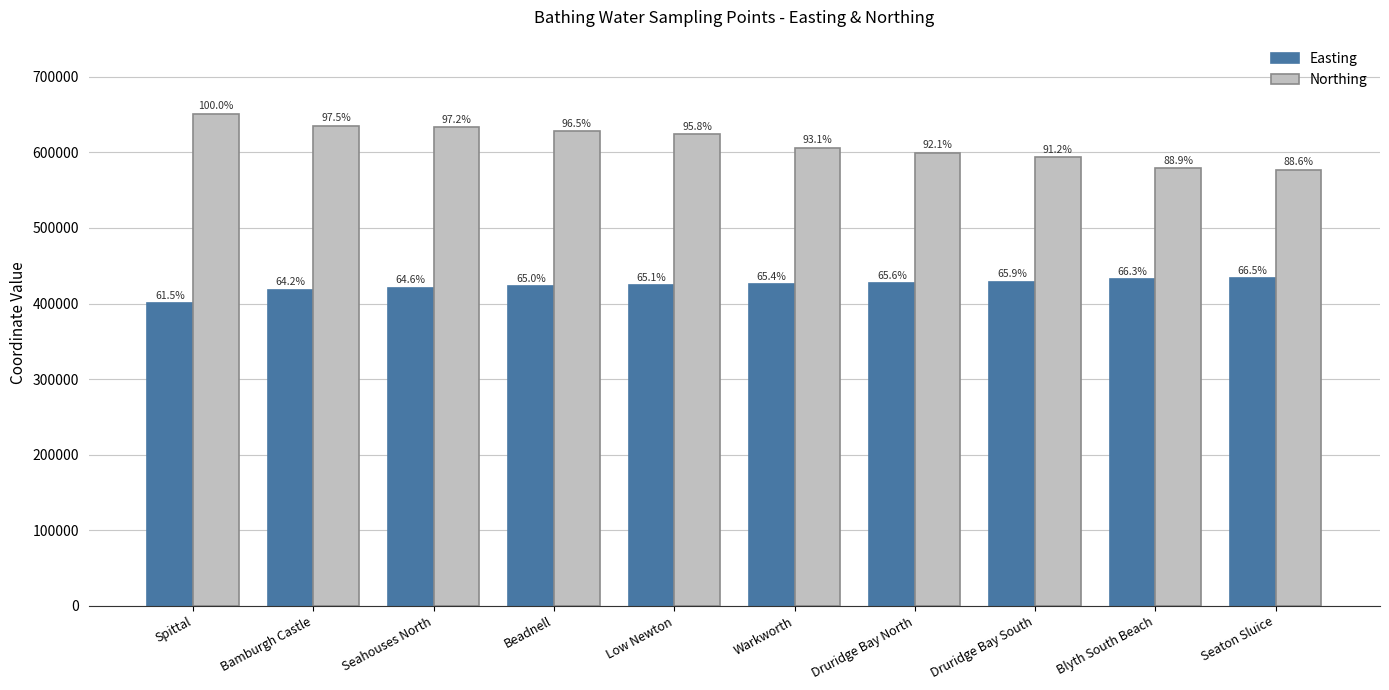

What are all the series names shown in the legend?

Easting, Northing